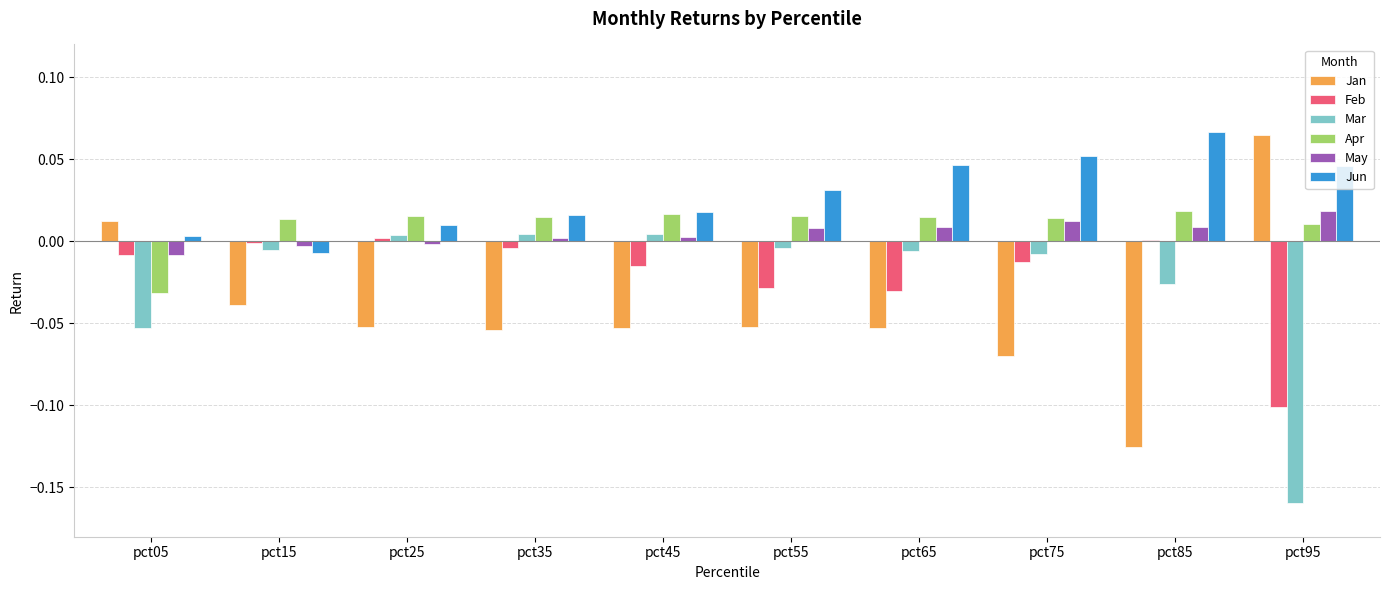

Which series changed the most between pct25 and pct75?

Jun